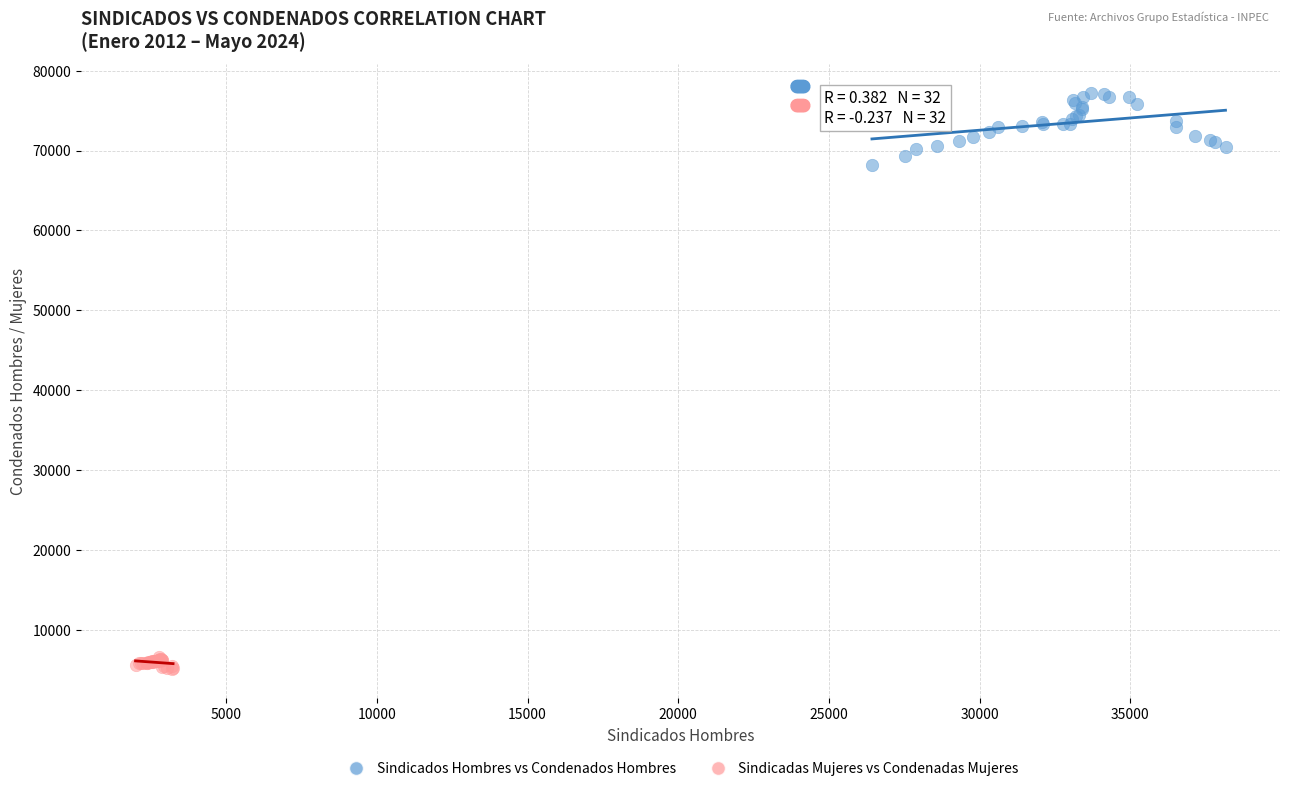

What are all the series names shown in the legend?

Sindicados Hombres vs Condenados Hombres, Sindicadas Mujeres vs Condenadas Mujeres